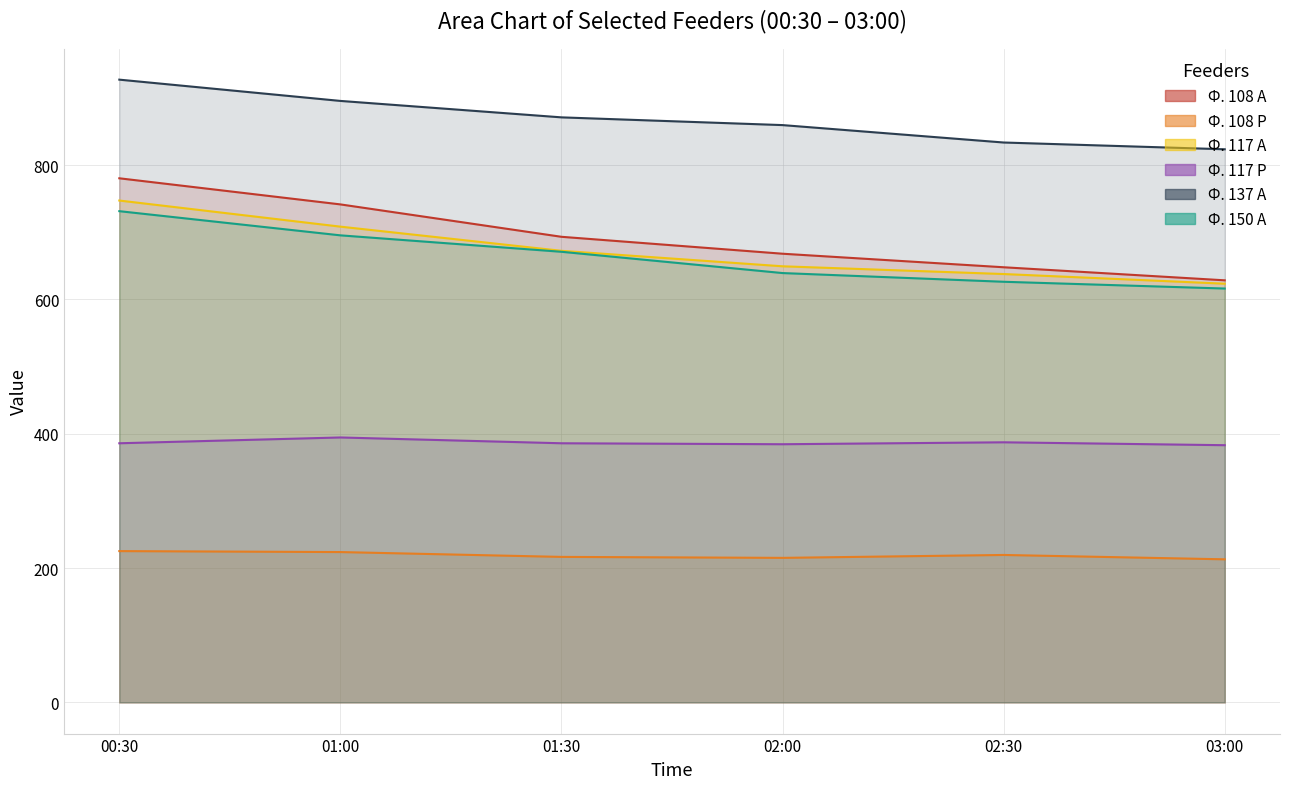

True or false: Ф. 117 Р has more than 1 interior local peaks.

True